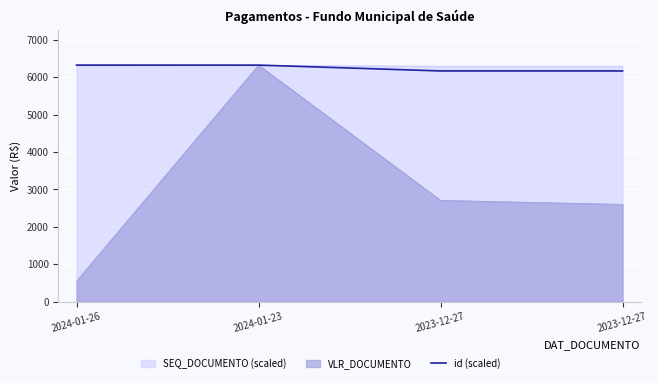

Rank the categories by value from lowest to highest.

2023-12-27, 2023-12-27, 2024-01-23, 2024-01-26